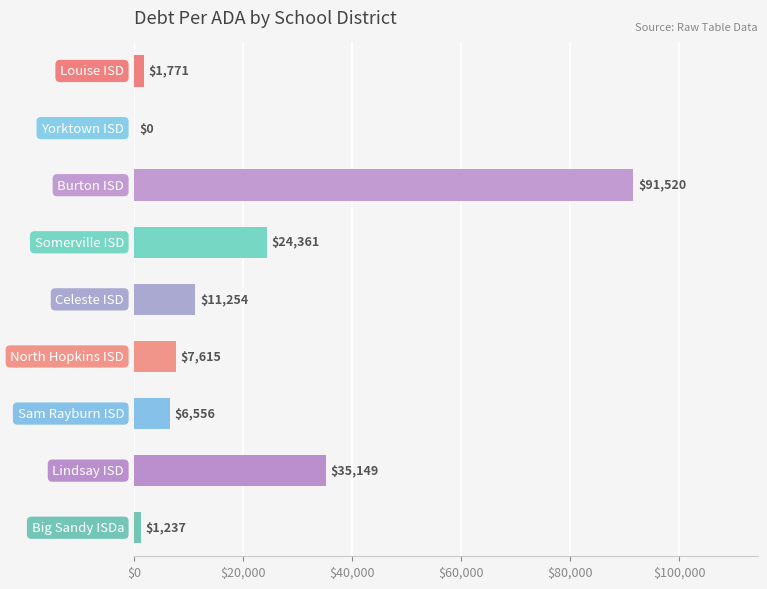

What value does the data have at Lindsay ISD?

35149.3